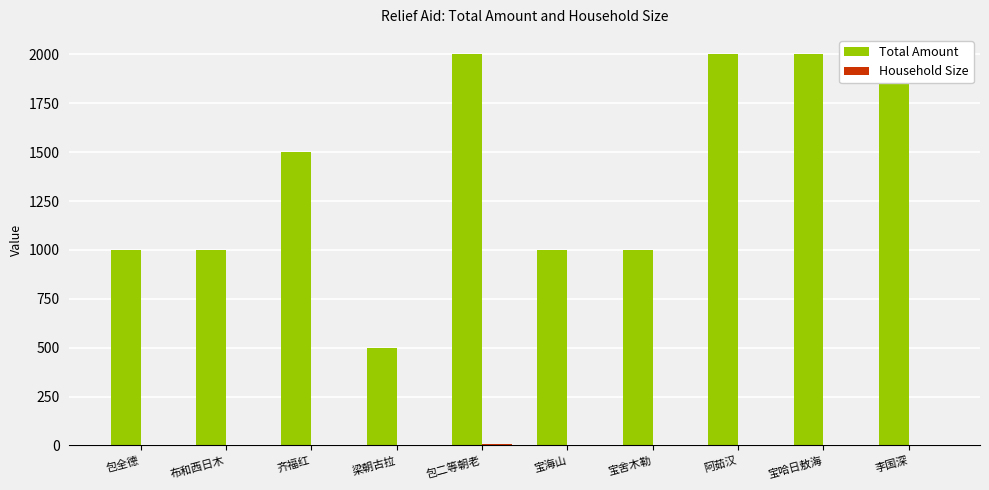

List the series in order of their peak value, lowest first.

Household Size, Total Amount